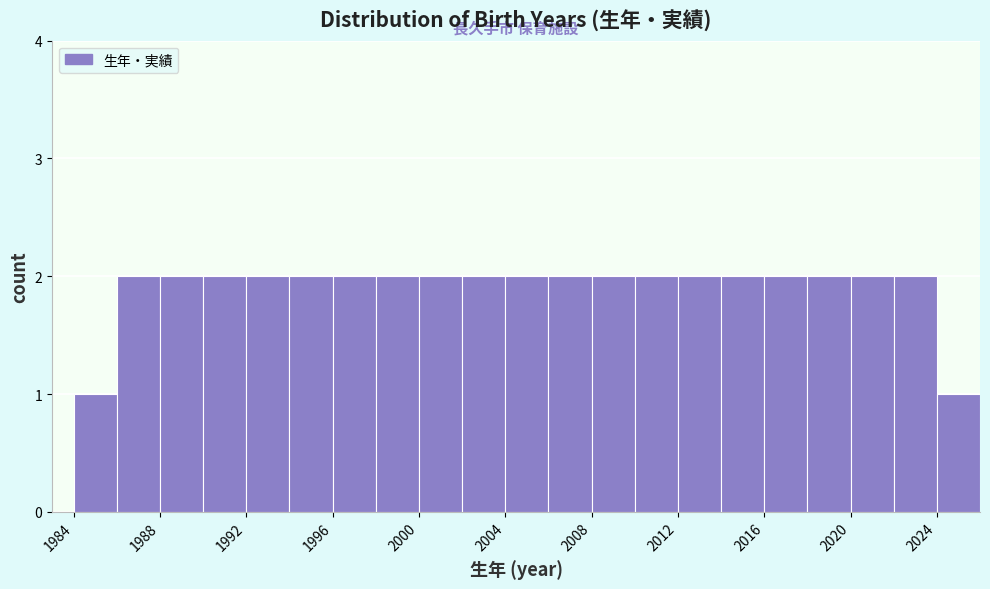

How tall is the bar that spans 2004 to 2006 on the x-axis? The values are not printed on the chart, so give them approximately, as read against the axis.

2